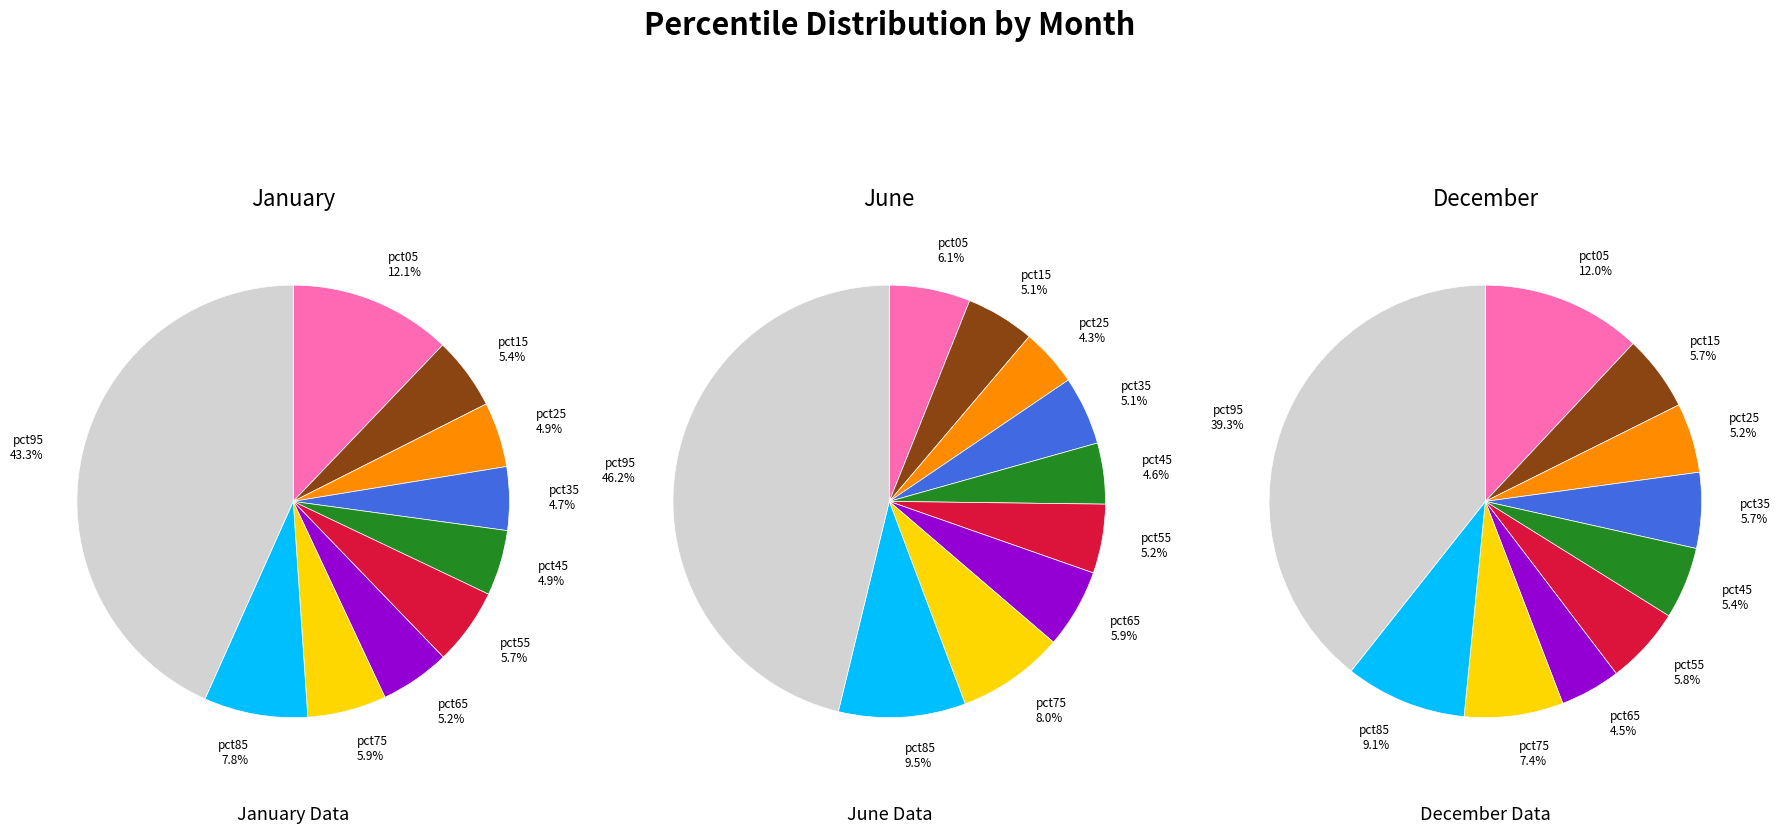

Is there any slice that represents more than half of the pie?

No